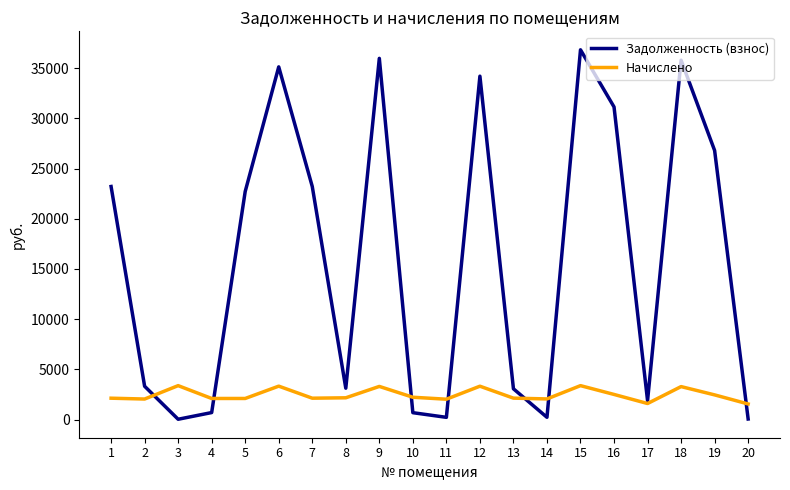

What is the difference between the Начислено values at 8 and 4?

68.0